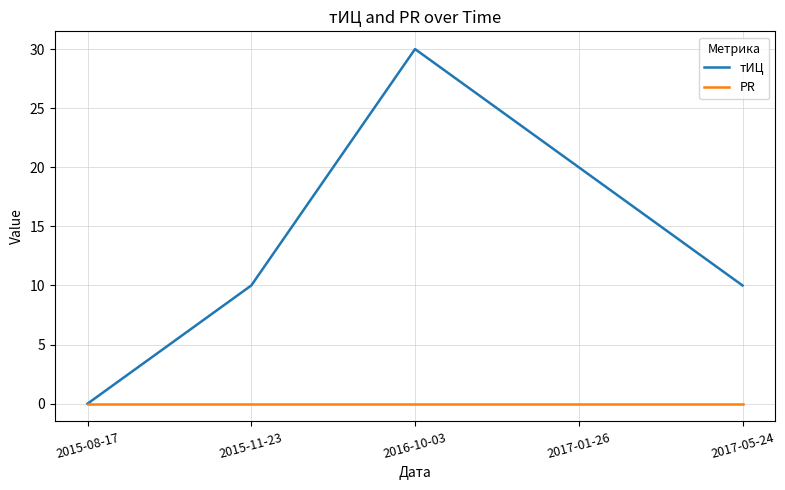

Is the value of тИЦ at 2015-11-23 greater than the value of PR at 2015-11-23?

Yes